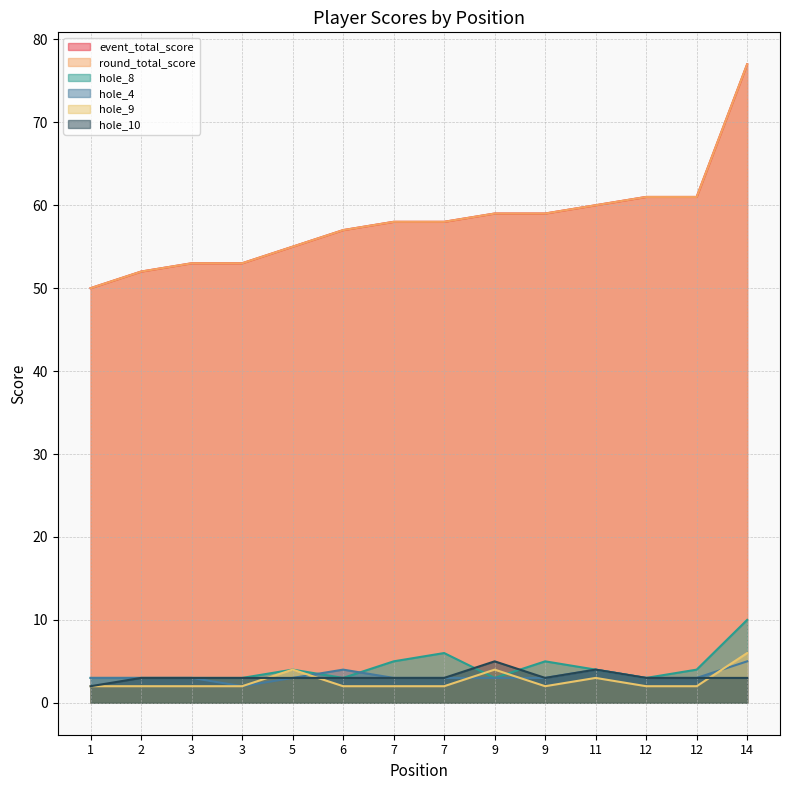

The round_total_score series shows 58 at 7. True or false?

True